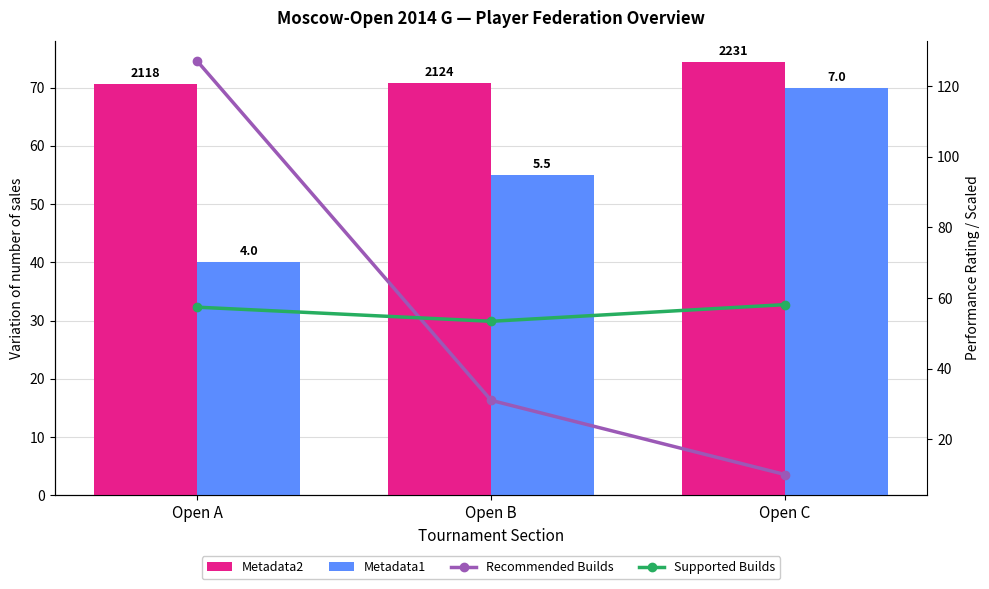

What is the spread (max minus min) of values at Open C?

64.4